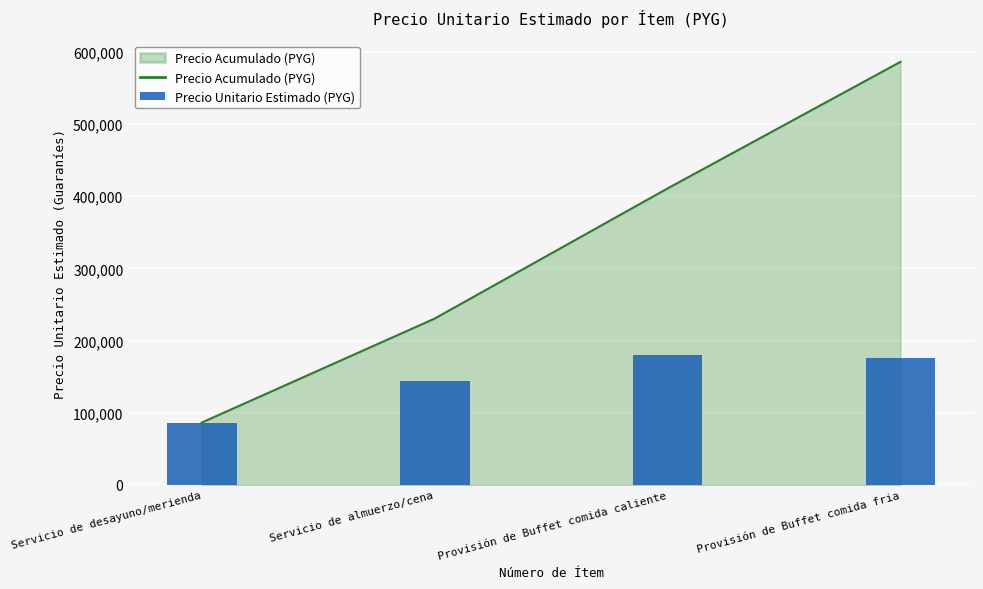

Reading left to right, list all the values displayed in this chart.

Precio Acumulado (PYG): 86222	230400	410844	586400
Precio Unitario Estimado (PYG): 86222	144178	180444	175556